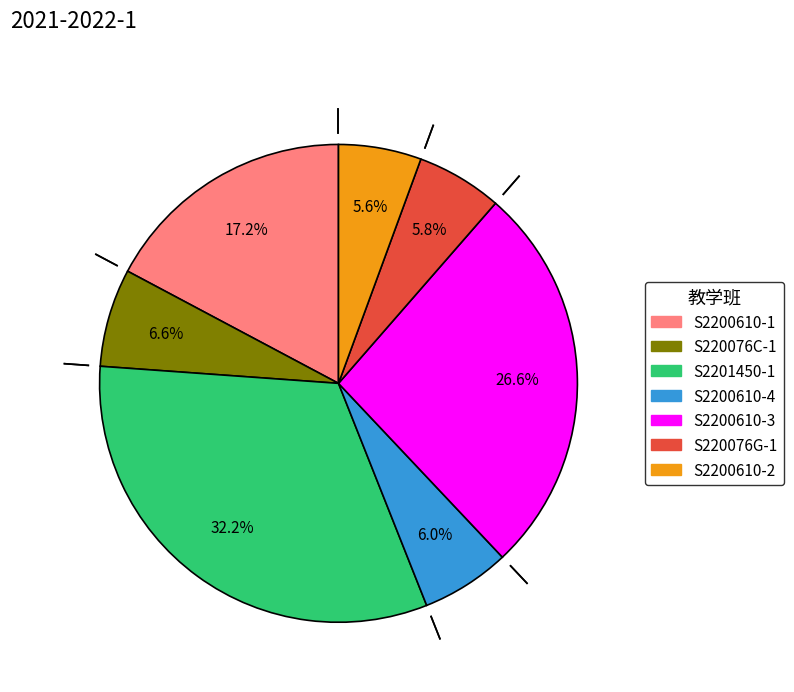

Is there a majority slice in this chart?

No